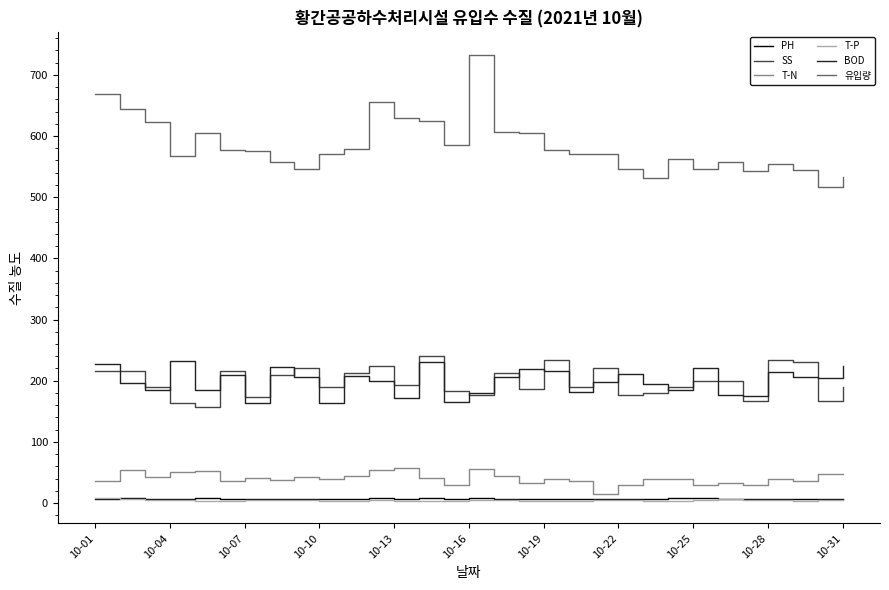

Which series has the largest range (max minus min)?

유입량